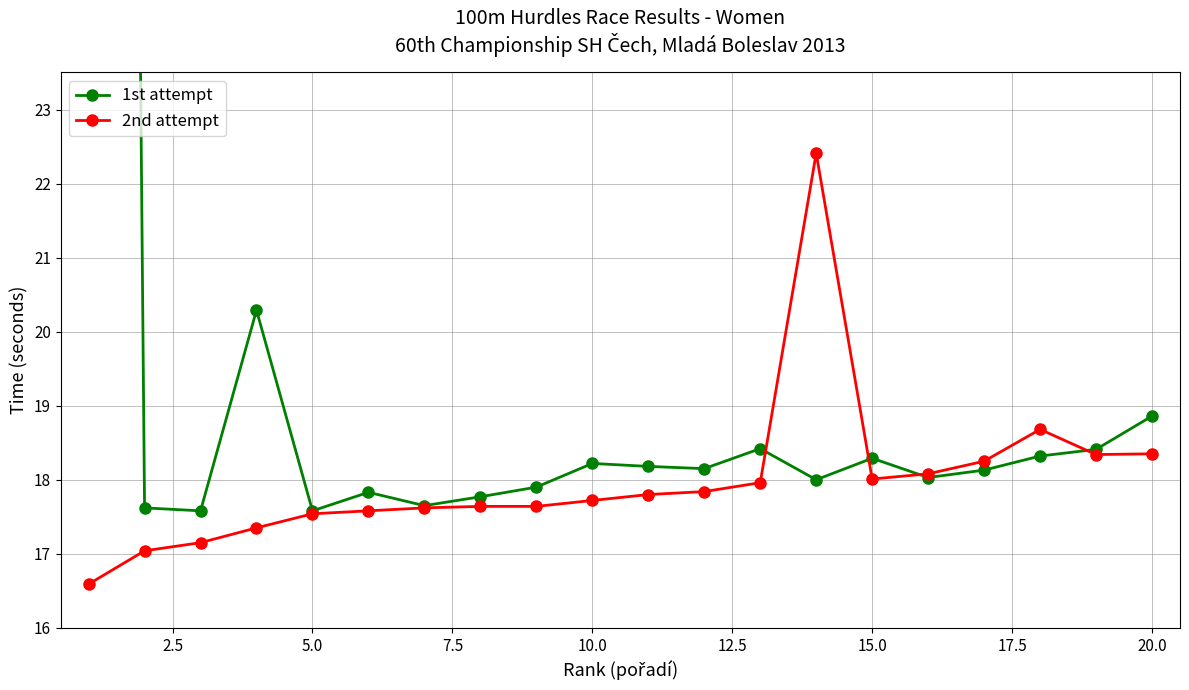

What is the lowest value of the 2nd attempt series?

16.6